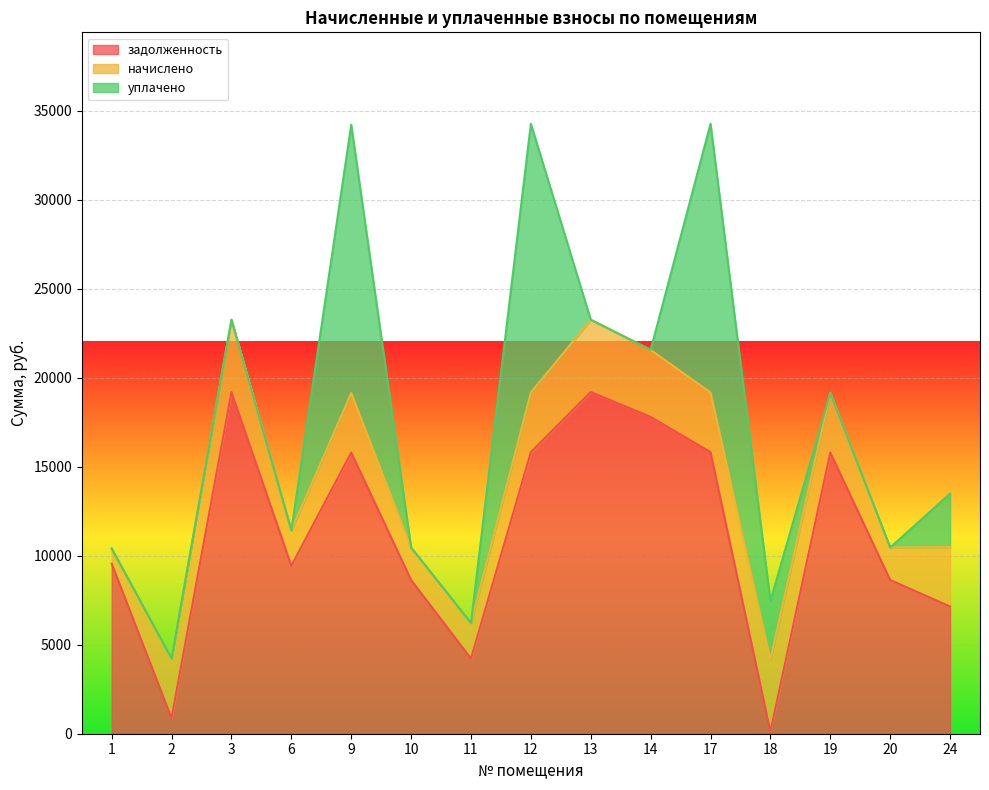

Reading left to right, extract all data points from this chart.

задолженность: 1=9551.5	2=879.5	3=19199.5	6=9430.9	9=15798.6	10=8635.0	11=4222.8	12=15822.7	13=19199.5	14=17800.6	17=15822.7	18=117.1	19=15798.6	20=8635.0	24=7146.6
начислено: 1=851.9	2=3347.6	3=4062.0	6=1995.3	9=3342.5	10=1826.9	11=1995.3	12=3347.6	13=4062.0	14=3766.1	17=3347.6	18=4062.0	19=3342.5	20=1826.9	24=3342.5
уплачено: 1=0.0	2=0.0	3=0.0	6=0.0	9=15073.9	10=0.0	11=0.0	12=15096.9	13=0.0	14=0.0	17=15096.9	18=3276.4	19=0.0	20=0.0	24=3000.0